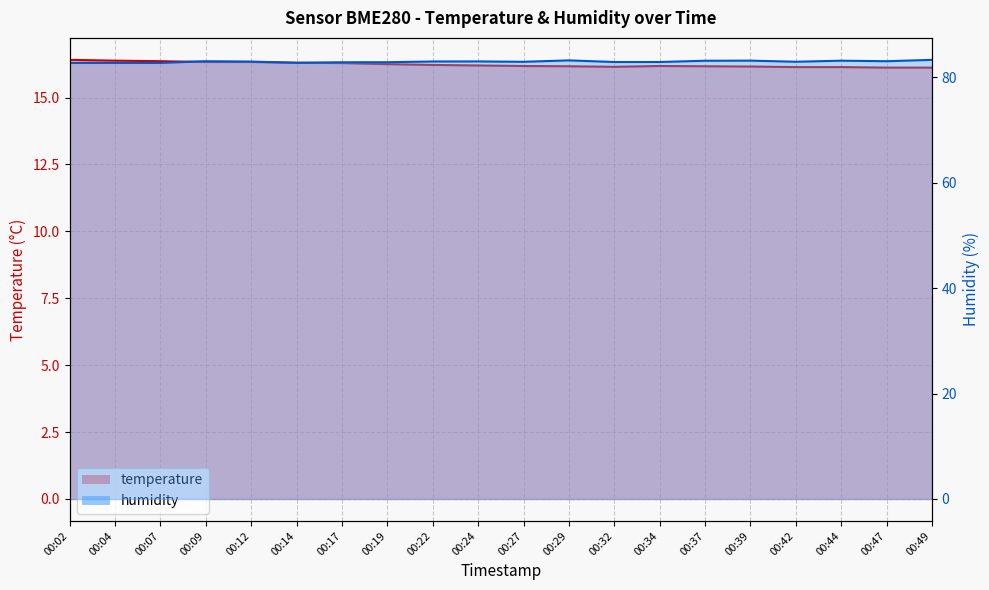

Reading left to right, extract all data points from this chart.

temperature: 00:02=16.4	00:04=16.4	00:07=16.4	00:09=16.3	00:12=16.3	00:14=16.3	00:17=16.3	00:19=16.2	00:22=16.2	00:24=16.2	00:27=16.2	00:29=16.2	00:32=16.1	00:34=16.2	00:37=16.2	00:39=16.2	00:42=16.1	00:44=16.1	00:47=16.1	00:49=16.1
humidity: 00:02=82.7	00:04=82.7	00:07=82.7	00:09=83.0	00:12=83.0	00:14=82.8	00:17=82.8	00:19=82.9	00:22=83.0	00:24=83.0	00:27=82.9	00:29=83.2	00:32=82.9	00:34=82.9	00:37=83.1	00:39=83.2	00:42=83.0	00:44=83.2	00:47=83.0	00:49=83.3